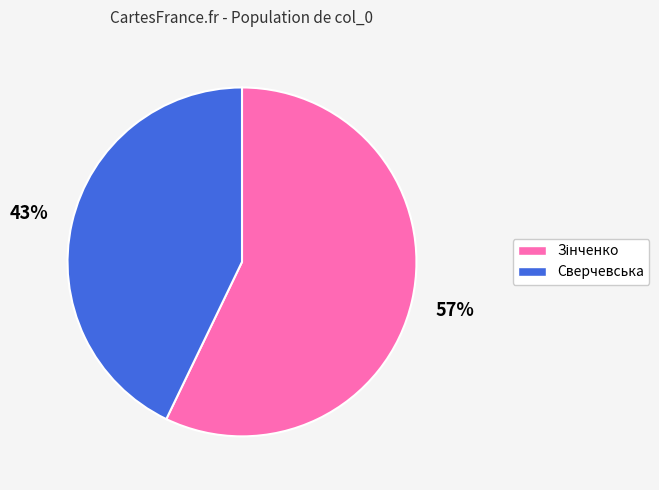

What is the smallest slice in the pie chart?

Сверчевська